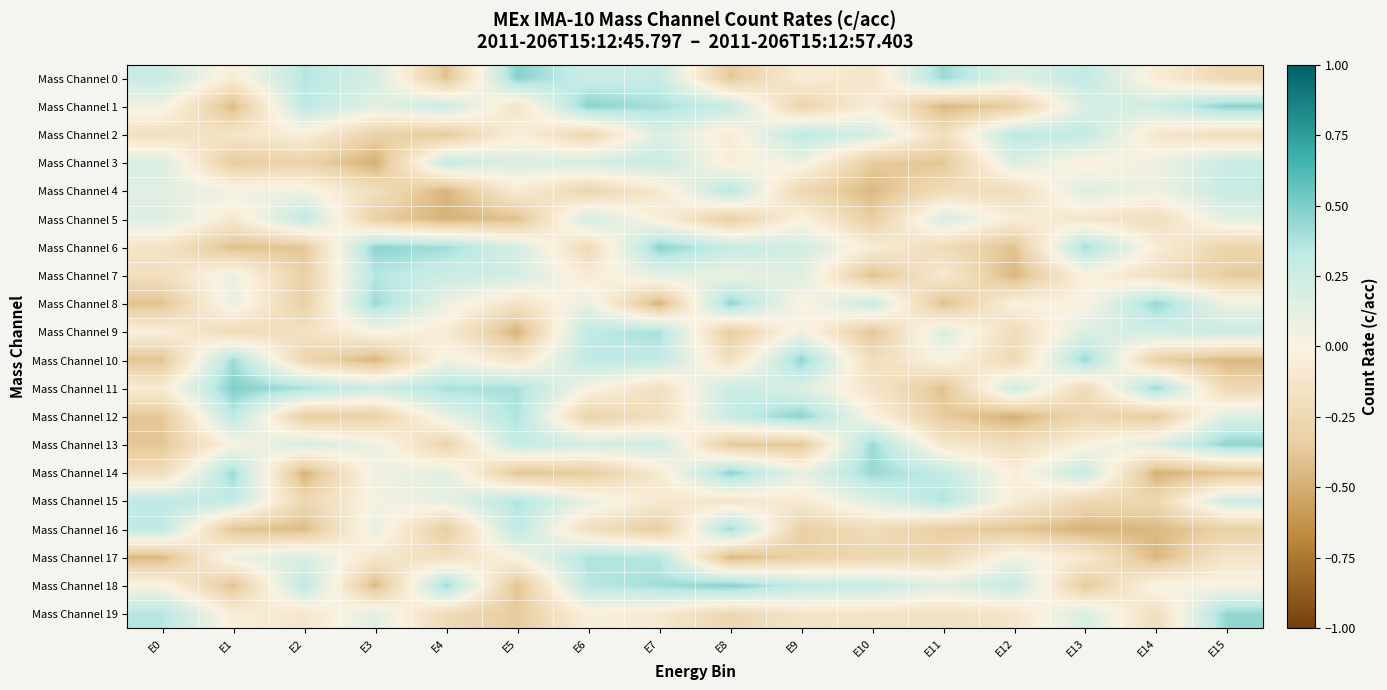

Reading right to left, extract all data points from this chart.

Mass Channel 0: E15=-0.3	E14=-0.1	E13=0.3	E12=0.1	E11=0.4	E10=-0.1	E9=-0.0	E8=-0.4	E7=0.3	E6=0.3	E5=0.5	E4=-0.4	E3=0.2	E2=0.4	E1=-0.1	E0=0.3
Mass Channel 1: E15=0.5	E14=0.2	E13=0.2	E12=-0.3	E11=-0.5	E10=-0.0	E9=-0.3	E8=0.3	E7=0.4	E6=0.5	E5=-0.1	E4=0.3	E3=0.1	E2=0.3	E1=-0.4	E0=0.1
Mass Channel 2: E15=-0.2	E14=-0.1	E13=0.3	E12=0.3	E11=-0.2	E10=0.2	E9=0.3	E8=-0.1	E7=0.2	E6=-0.3	E5=-0.0	E4=-0.4	E3=-0.3	E2=-0.0	E1=-0.1	E0=-0.2
Mass Channel 3: E15=0.3	E14=0.1	E13=-0.0	E12=0.2	E11=-0.4	E10=-0.4	E9=0.1	E8=-0.0	E7=0.3	E6=0.2	E5=0.2	E4=0.3	E3=-0.5	E2=-0.3	E1=-0.4	E0=0.2
Mass Channel 4: E15=0.3	E14=0.1	E13=0.2	E12=-0.2	E11=-0.2	E10=-0.4	E9=-0.3	E8=0.4	E7=-0.1	E6=-0.3	E5=-0.1	E4=-0.5	E3=-0.2	E2=0.1	E1=0.1	E0=0.1
Mass Channel 5: E15=0.1	E14=-0.2	E13=-0.1	E12=-0.1	E11=0.2	E10=-0.3	E9=0.0	E8=-0.3	E7=-0.0	E6=0.2	E5=-0.4	E4=-0.5	E3=-0.3	E2=0.3	E1=-0.1	E0=0.2
Mass Channel 6: E15=-0.3	E14=-0.0	E13=0.4	E12=-0.4	E11=-0.2	E10=-0.1	E9=0.2	E8=0.3	E7=0.5	E6=-0.2	E5=0.2	E4=0.4	E3=0.5	E2=-0.4	E1=-0.4	E0=-0.1
Mass Channel 7: E15=-0.4	E14=-0.2	E13=-0.0	E12=-0.5	E11=-0.1	E10=-0.4	E9=0.1	E8=0.1	E7=0.1	E6=-0.1	E5=0.2	E4=0.3	E3=0.4	E2=-0.3	E1=0.1	E0=-0.2
Mass Channel 8: E15=0.1	E14=0.4	E13=-0.0	E12=-0.0	E11=-0.4	E10=0.3	E9=-0.0	E8=0.5	E7=-0.5	E6=0.1	E5=-0.2	E4=0.1	E3=0.4	E2=-0.3	E1=0.1	E0=-0.4
Mass Channel 9: E15=0.3	E14=0.2	E13=0.2	E12=-0.2	E11=0.2	E10=-0.4	E9=0.1	E8=-0.4	E7=0.4	E6=0.3	E5=-0.5	E4=-0.1	E3=0.0	E2=-0.2	E1=-0.2	E0=-0.0
Mass Channel 10: E15=-0.5	E14=-0.3	E13=0.4	E12=-0.2	E11=0.0	E10=-0.2	E9=0.5	E8=-0.2	E7=0.3	E6=0.3	E5=-0.1	E4=0.1	E3=-0.5	E2=-0.3	E1=0.4	E0=-0.4
Mass Channel 11: E15=-0.3	E14=0.4	E13=-0.2	E12=0.2	E11=-0.4	E10=-0.1	E9=0.2	E8=0.3	E7=-0.2	E6=0.0	E5=0.4	E4=0.4	E3=0.2	E2=0.4	E1=0.5	E0=-0.1
Mass Channel 12: E15=0.2	E14=-0.4	E13=-0.3	E12=-0.5	E11=-0.4	E10=0.0	E9=0.5	E8=0.3	E7=-0.2	E6=-0.3	E5=0.4	E4=0.1	E3=-0.3	E2=-0.3	E1=0.3	E0=-0.4
Mass Channel 13: E15=0.5	E14=0.2	E13=-0.0	E12=-0.2	E11=-0.1	E10=0.4	E9=-0.4	E8=-0.4	E7=0.2	E6=0.2	E5=0.3	E4=-0.3	E3=0.1	E2=0.2	E1=0.0	E0=-0.4
Mass Channel 14: E15=-0.4	E14=-0.5	E13=0.3	E12=-0.0	E11=0.3	E10=0.4	E9=0.1	E8=0.5	E7=-0.1	E6=-0.4	E5=-0.4	E4=0.1	E3=0.1	E2=-0.5	E1=0.4	E0=-0.2
Mass Channel 15: E15=0.2	E14=-0.3	E13=-0.3	E12=-0.0	E11=0.4	E10=0.2	E9=-0.1	E8=-0.1	E7=-0.1	E6=0.1	E5=0.4	E4=0.1	E3=0.0	E2=-0.3	E1=0.3	E0=0.3
Mass Channel 16: E15=-0.3	E14=-0.4	E13=-0.5	E12=-0.4	E11=-0.3	E10=-0.2	E9=-0.3	E8=0.4	E7=-0.4	E6=-0.2	E5=0.3	E4=-0.4	E3=0.1	E2=-0.4	E1=-0.4	E0=0.3
Mass Channel 17: E15=-0.1	E14=-0.5	E13=-0.1	E12=0.1	E11=-0.3	E10=-0.3	E9=-0.3	E8=-0.5	E7=0.4	E6=0.4	E5=0.0	E4=-0.2	E3=-0.1	E2=0.2	E1=0.1	E0=-0.4
Mass Channel 18: E15=0.0	E14=0.0	E13=-0.4	E12=0.3	E11=0.1	E10=0.3	E9=0.3	E8=0.5	E7=0.4	E6=0.3	E5=-0.4	E4=0.4	E3=-0.4	E2=0.3	E1=-0.4	E0=0.0
Mass Channel 19: E15=0.4	E14=-0.2	E13=0.2	E12=-0.1	E11=-0.2	E10=-0.1	E9=-0.1	E8=-0.3	E7=-0.1	E6=-0.0	E5=-0.4	E4=-0.2	E3=0.1	E2=-0.1	E1=-0.0	E0=0.4